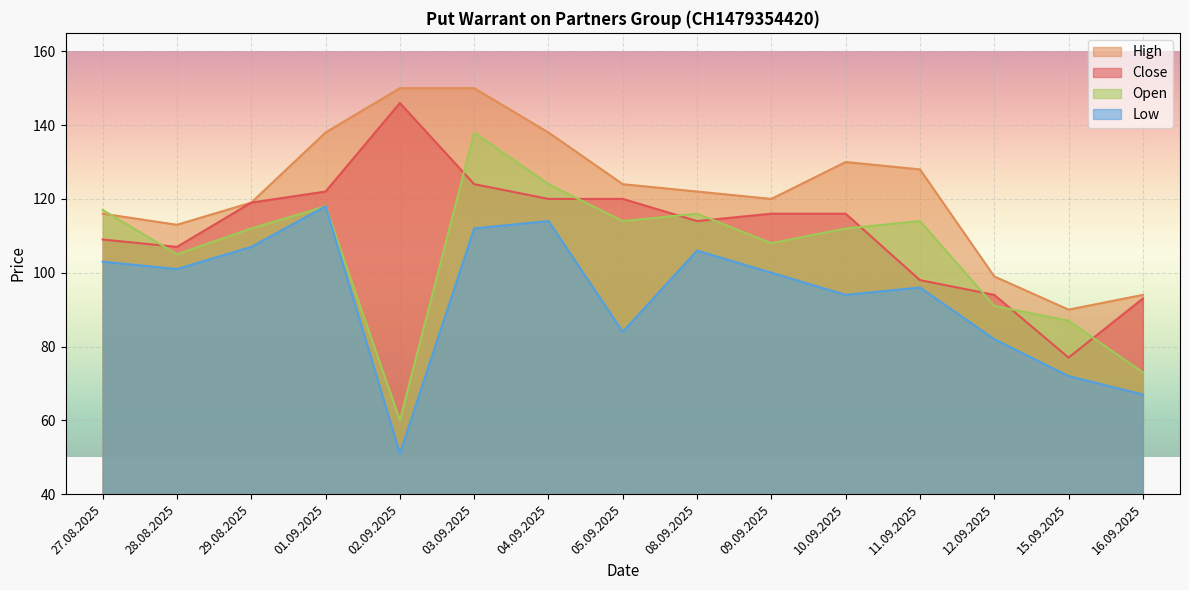

Rank the series by their average value, from lowest to highest.

Low, Open, Close, High